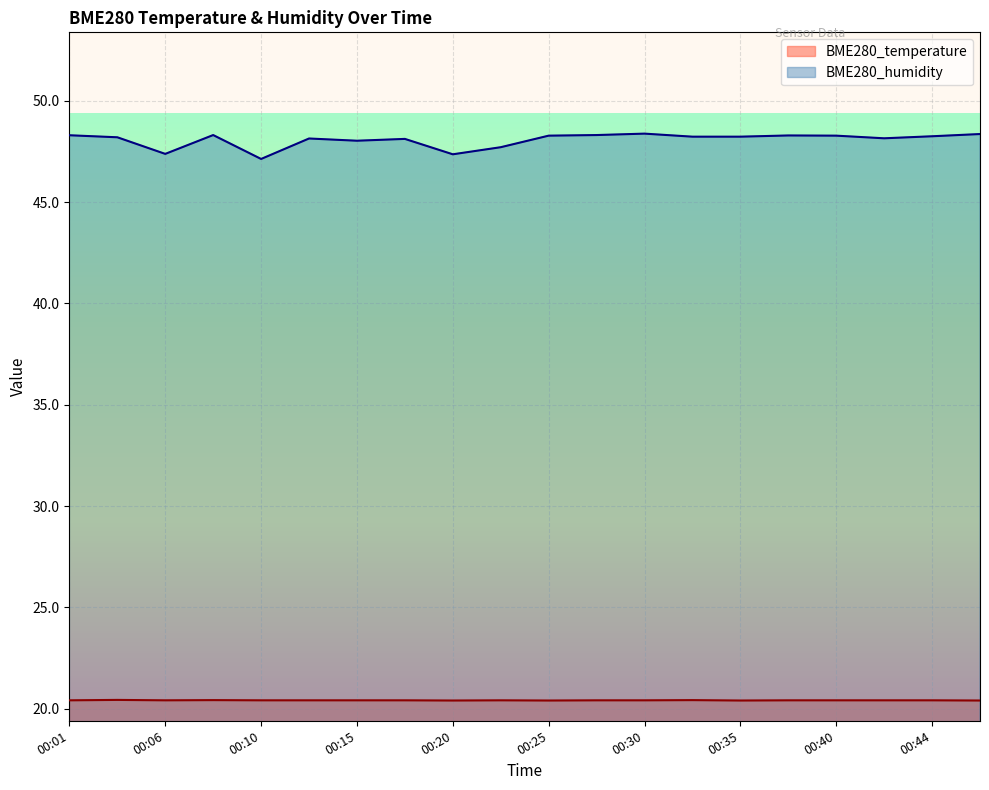

Which series has the largest total across all categories?

BME280_humidity